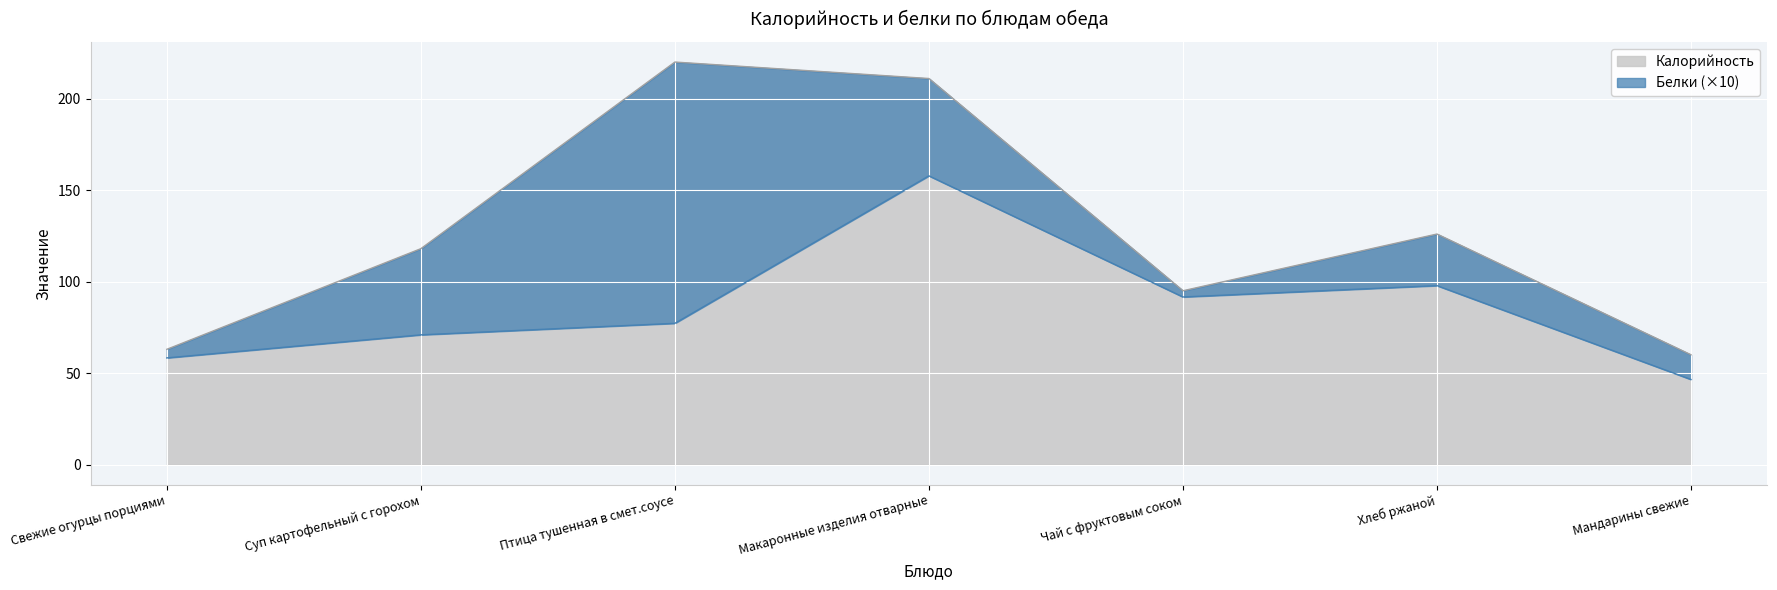

At which label is Калорийность closest to 140?

Хлеб ржаной